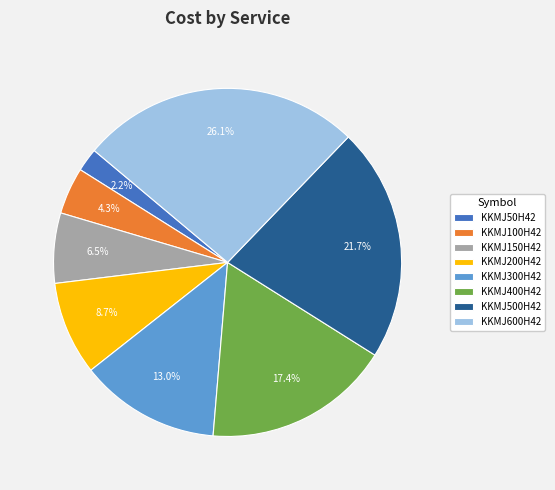

The KKMJ50H42 slice represents 2% of the pie. True or false?

True